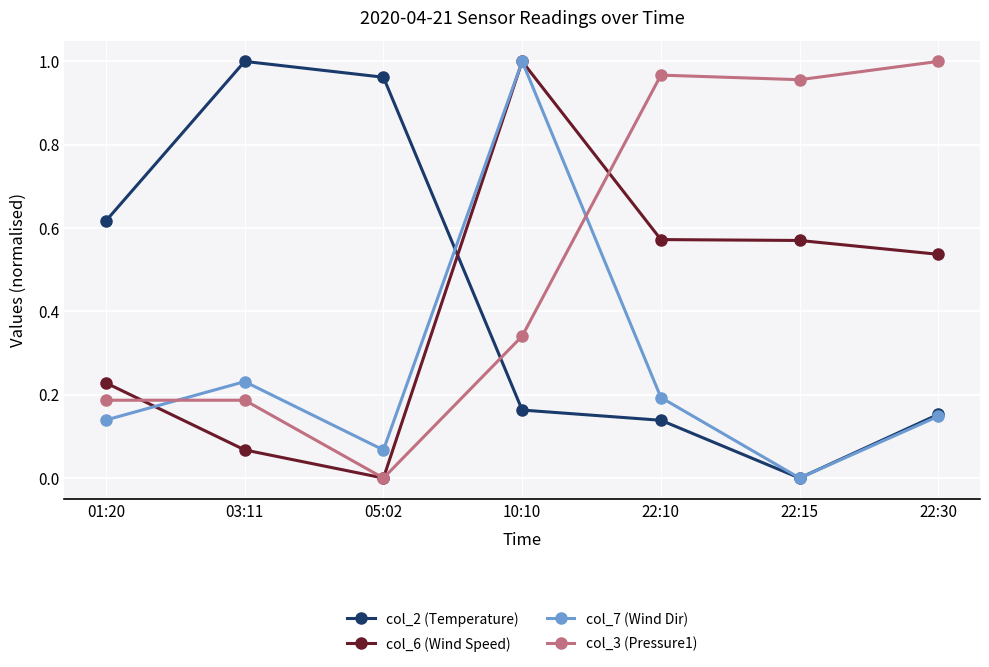

Between 10:10 and 22:10, which series saw the biggest shift?

col_7 (Wind Dir)